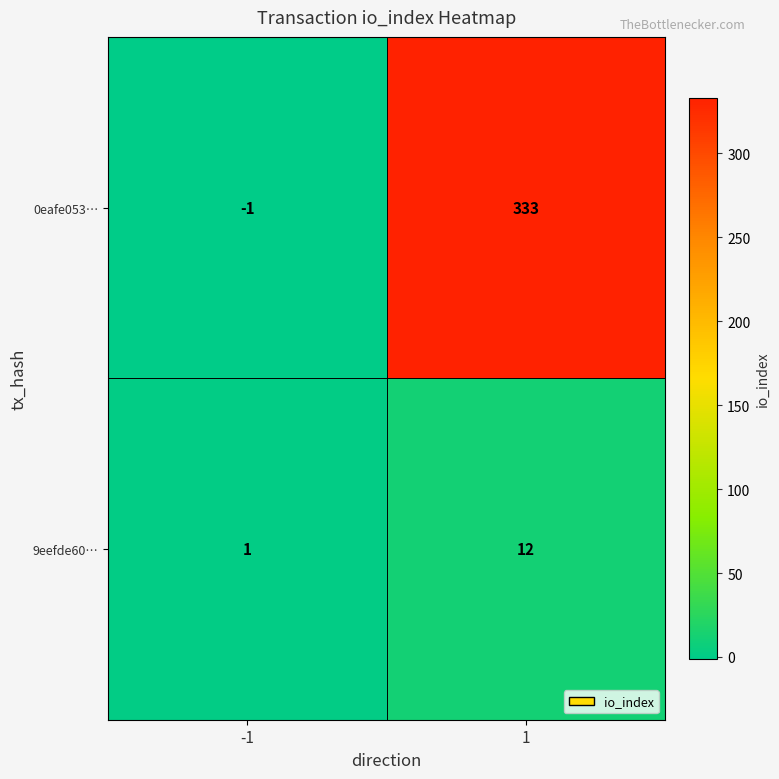

What is the maximum value for 9eefde60…?

12